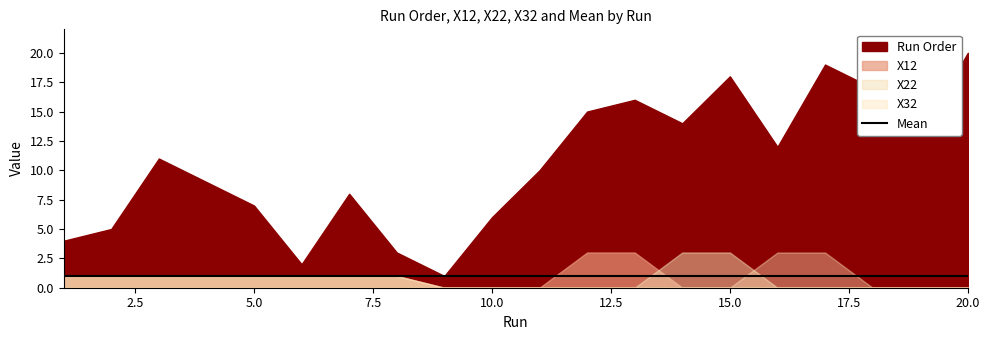

Rank the categories by Run Order value from lowest to highest.

9, 6, 8, 1, 2, 10, 5, 7, 4, 11, 3, 16, 19, 14, 12, 13, 18, 15, 17, 20